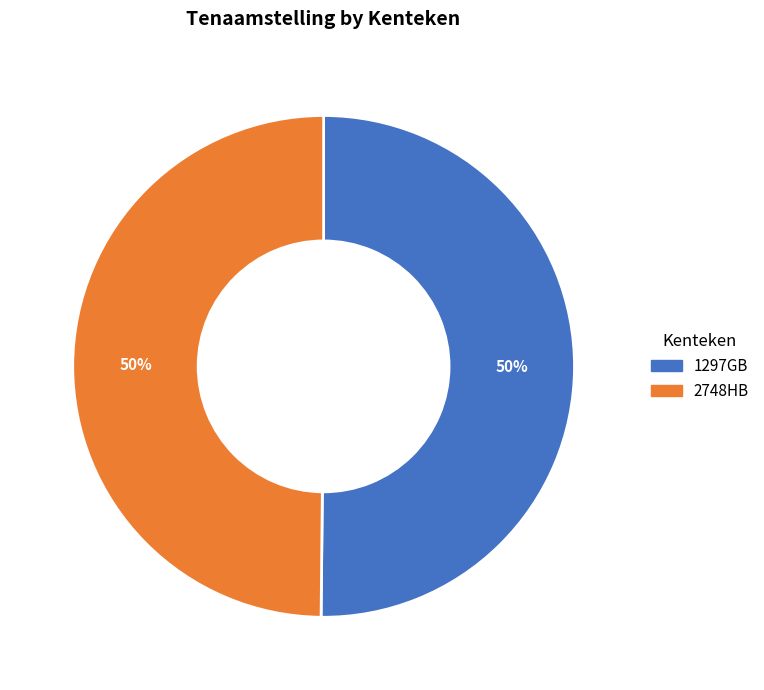

The 1297GB slice represents 50% of the pie. True or false?

True